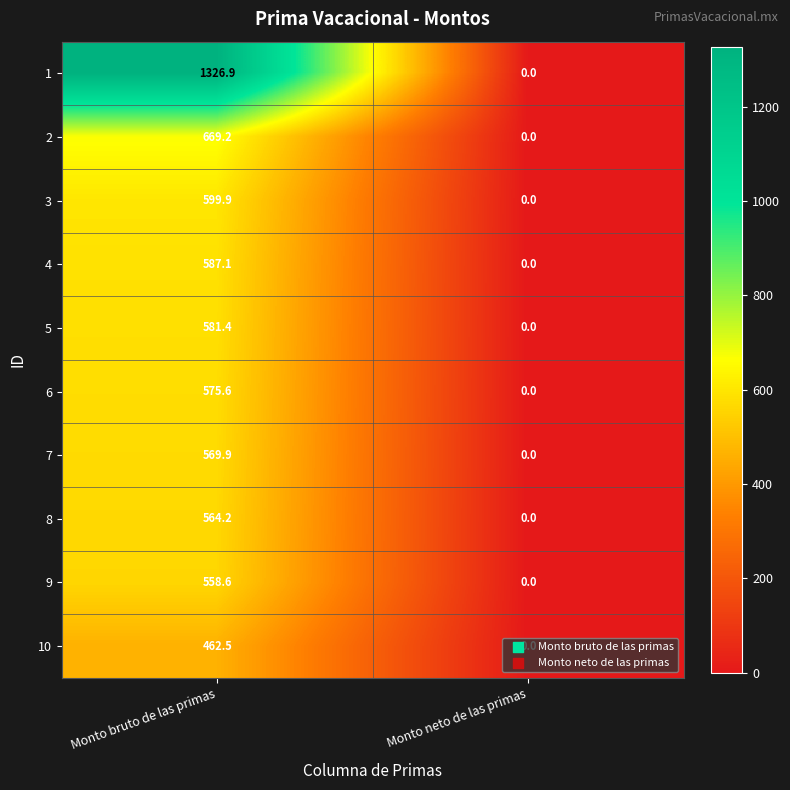

Which series has the largest range (max minus min)?

1